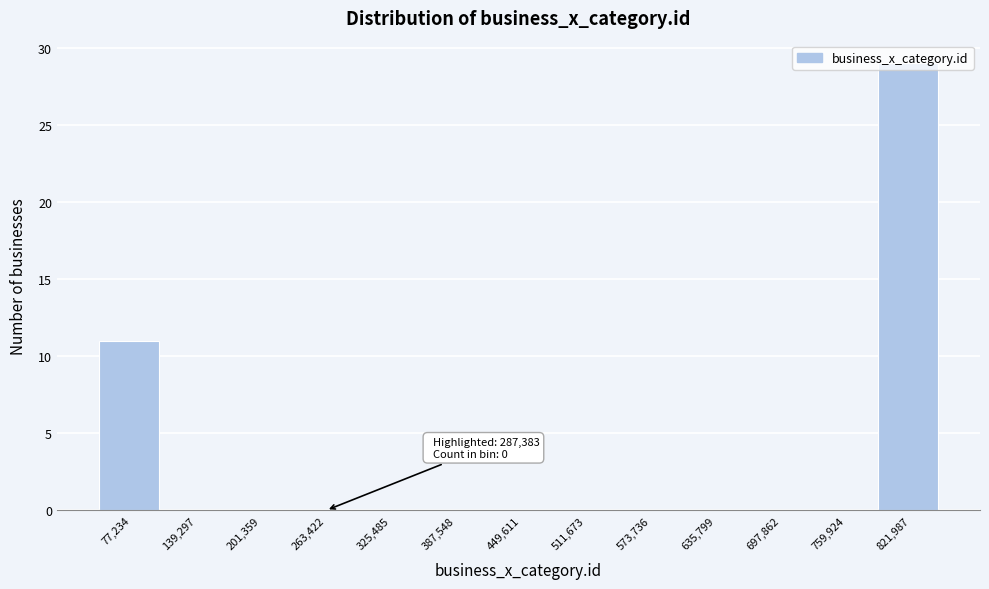

Which range on the x-axis has the tallest bar?

790000 to 850000